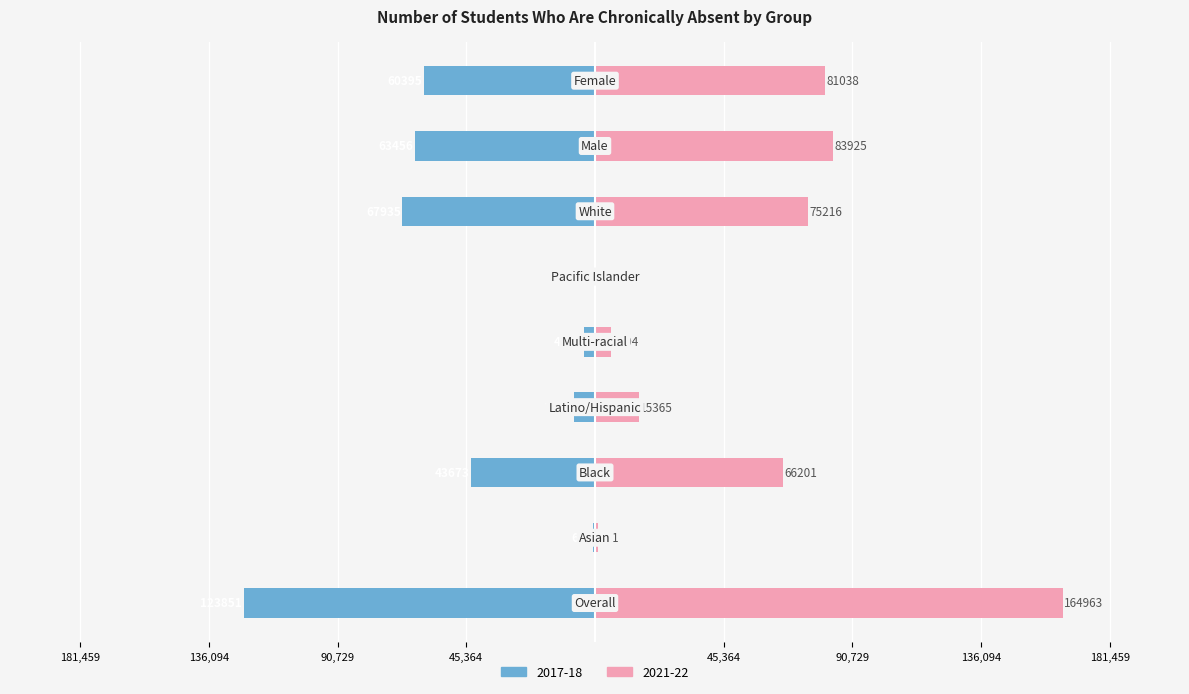

How many data points does each series have?

9